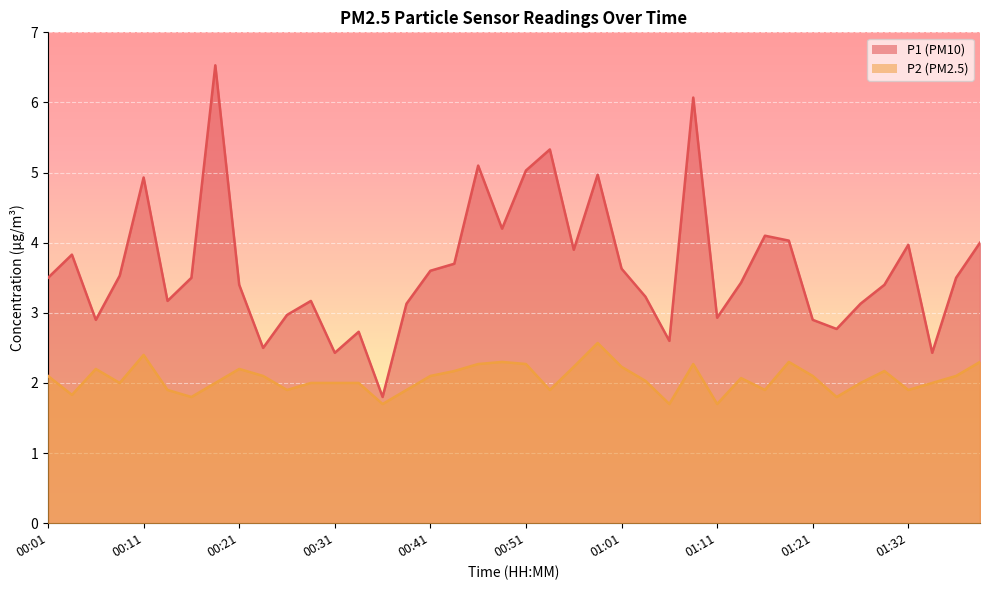

What is the label of the 3rd point from the right?

01:34